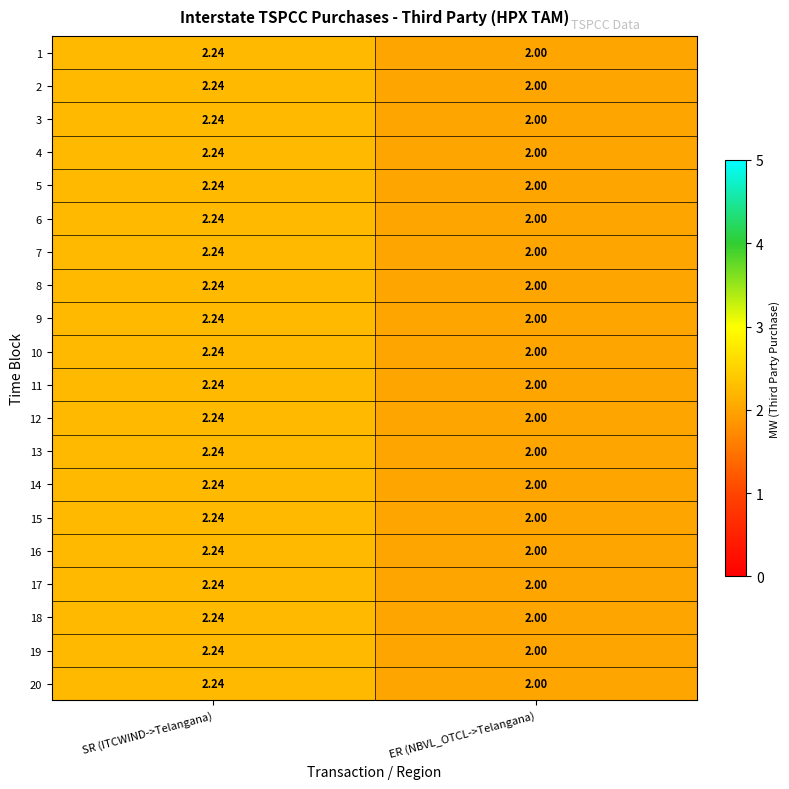

At which label is 7 closest to 2?

ER (NBVL_OTCL->Telangana)